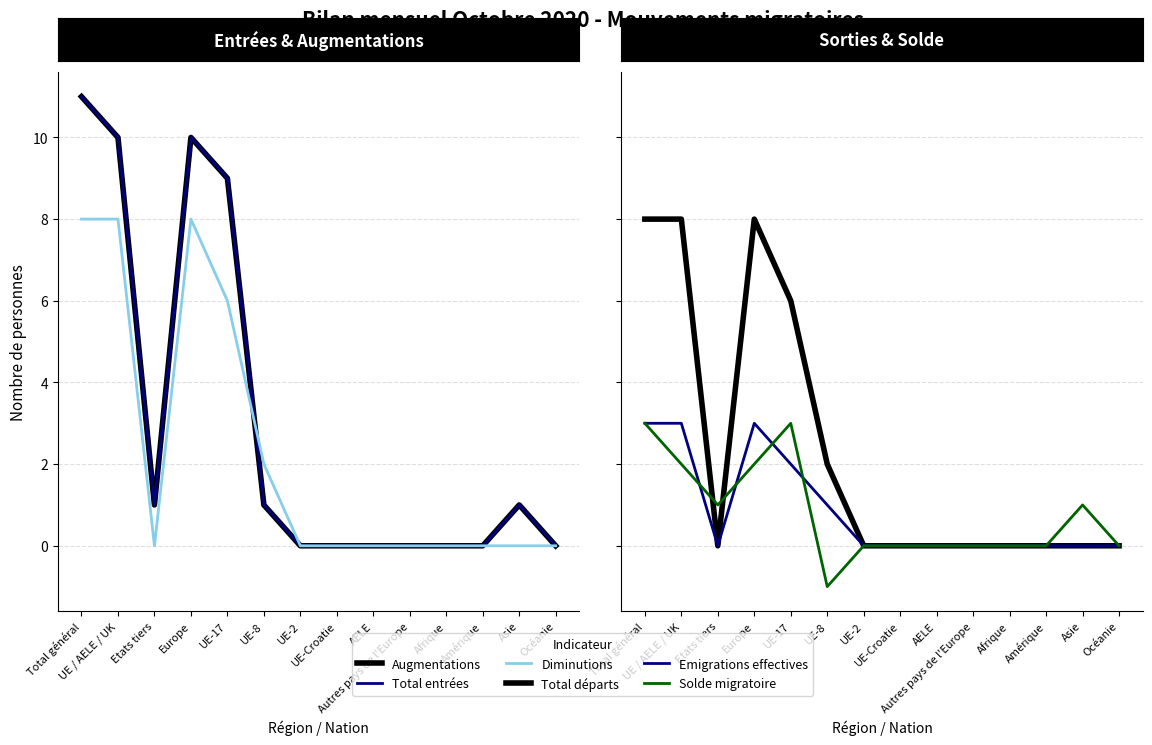

Is the value of Augmentations at Total général greater than the value of Diminutions at UE-8?

Yes